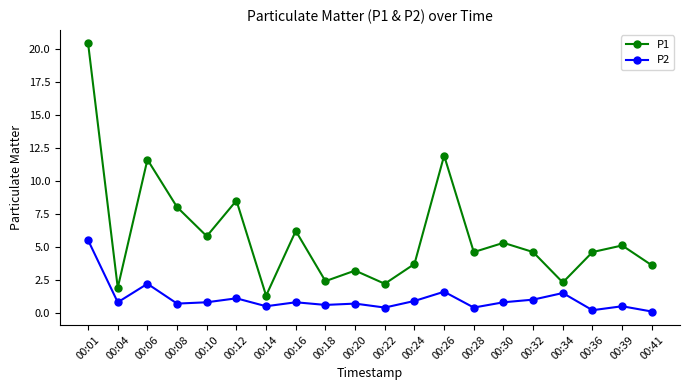

Rank the series by their average value, from lowest to highest.

P2, P1